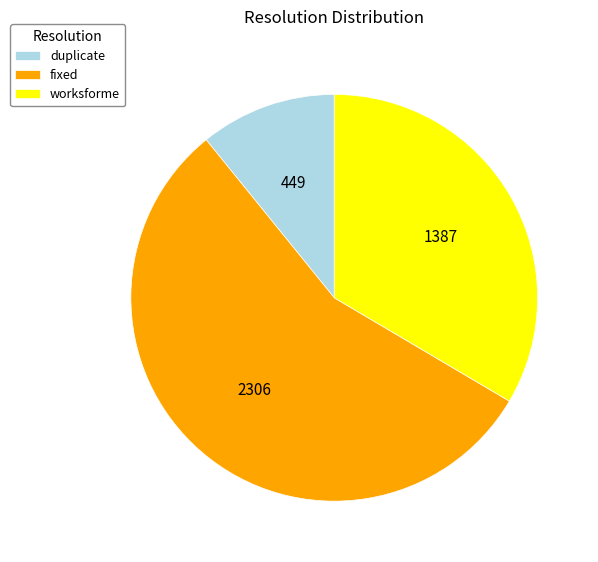

How many slices are in this pie chart?

3